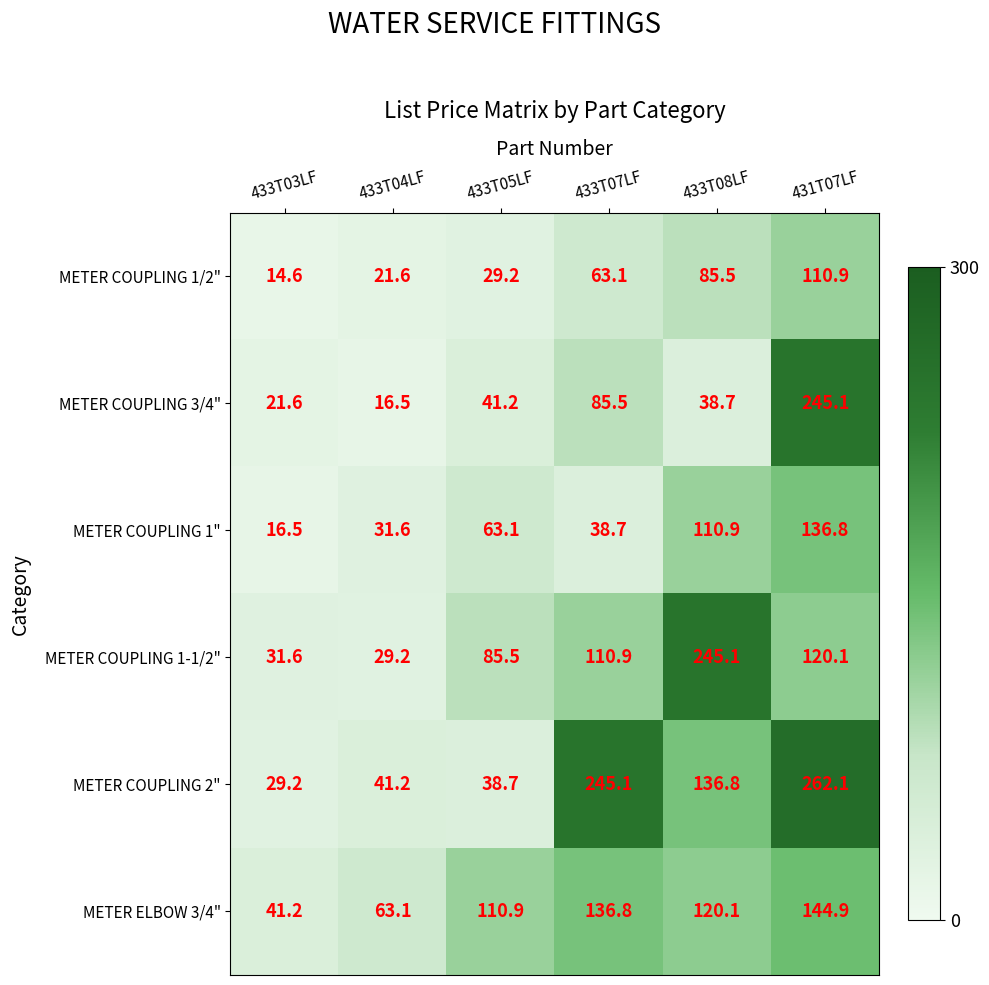

What is the difference between the METER COUPLING 1-1/2" values at 431T07LF and 433T05LF?

34.6